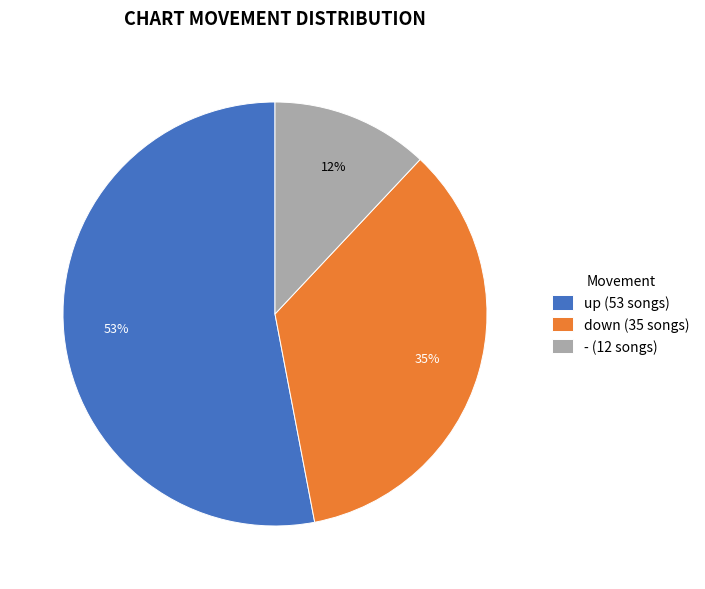

Is it true that down is 50% of the pie?

False